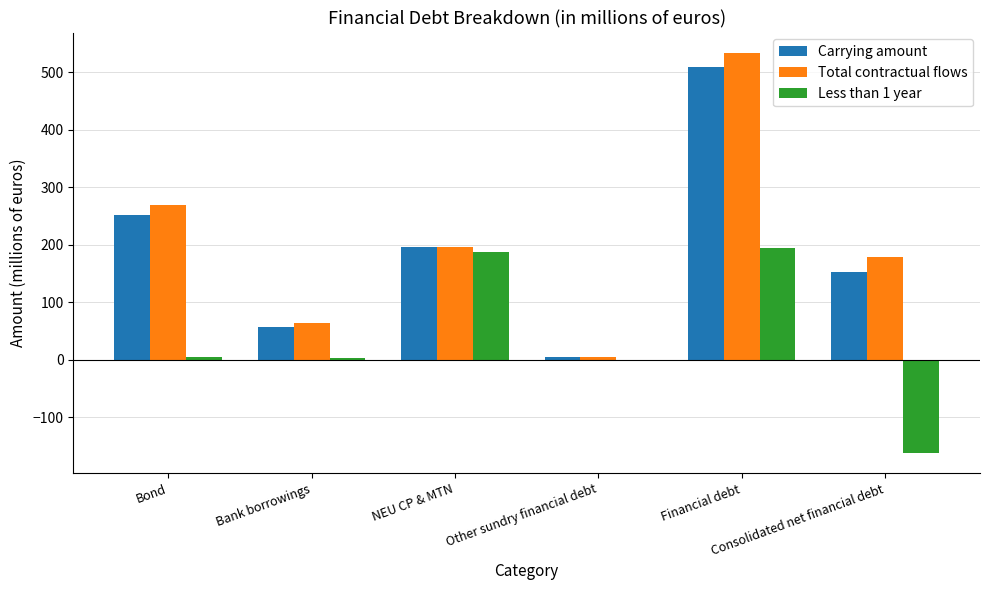

What is the sum of all Total contractual flows values?

1245.9